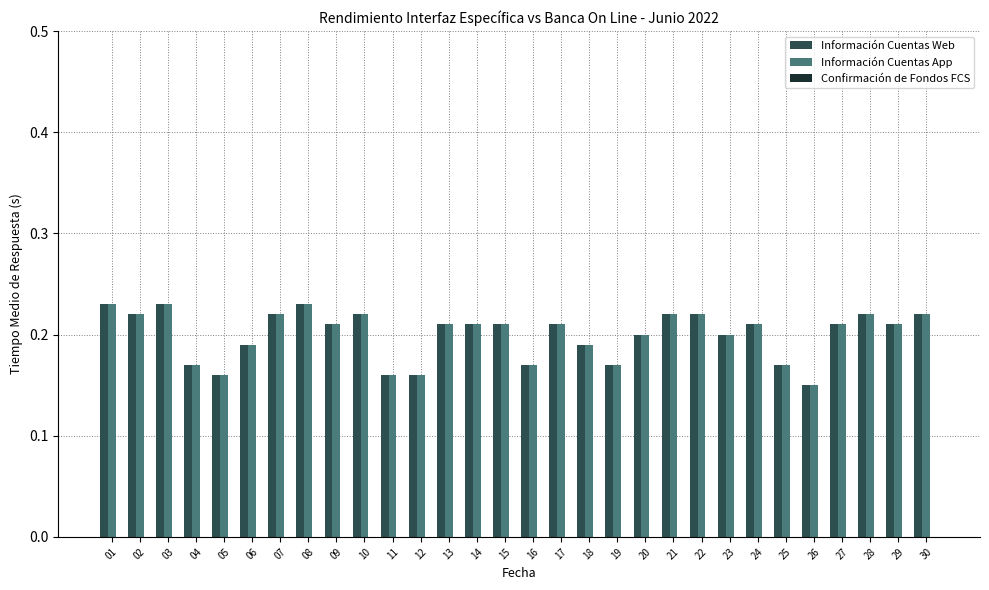

At how many categories does at least one series exceed 0?

30